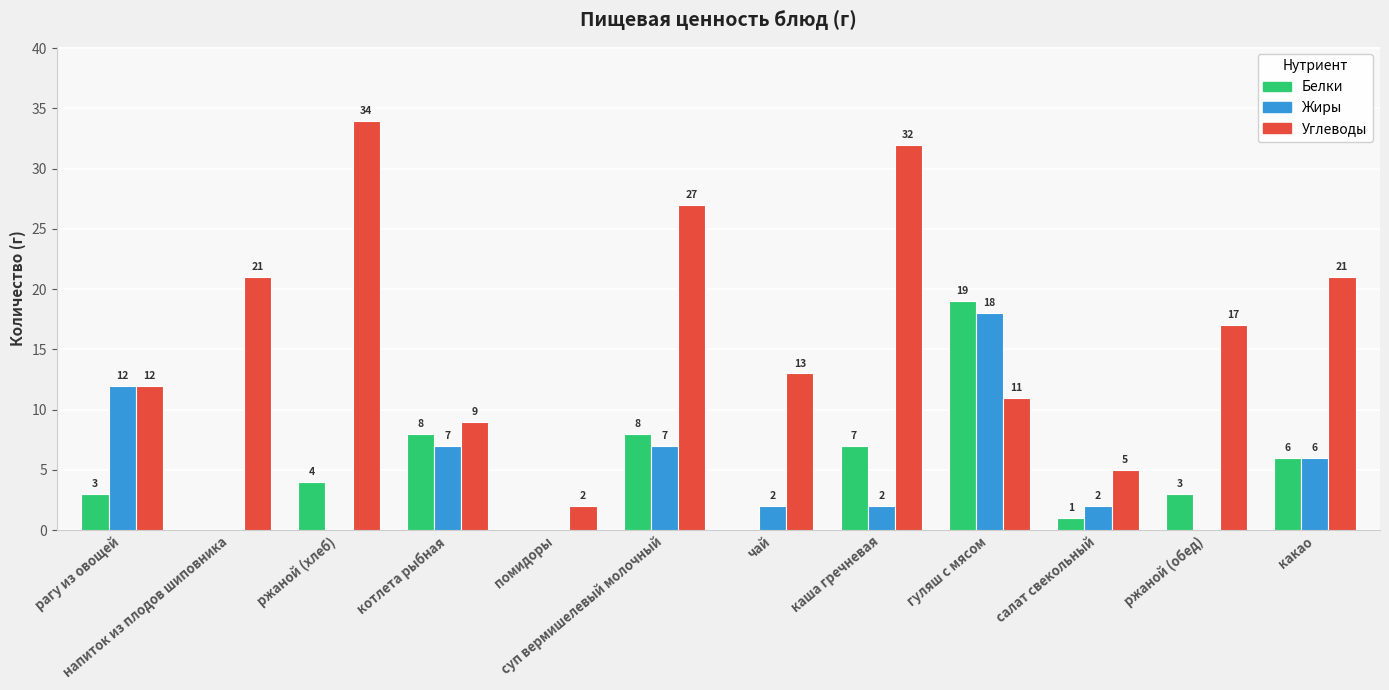

What is the total value across all series at суп вермишелевый молочный?

42